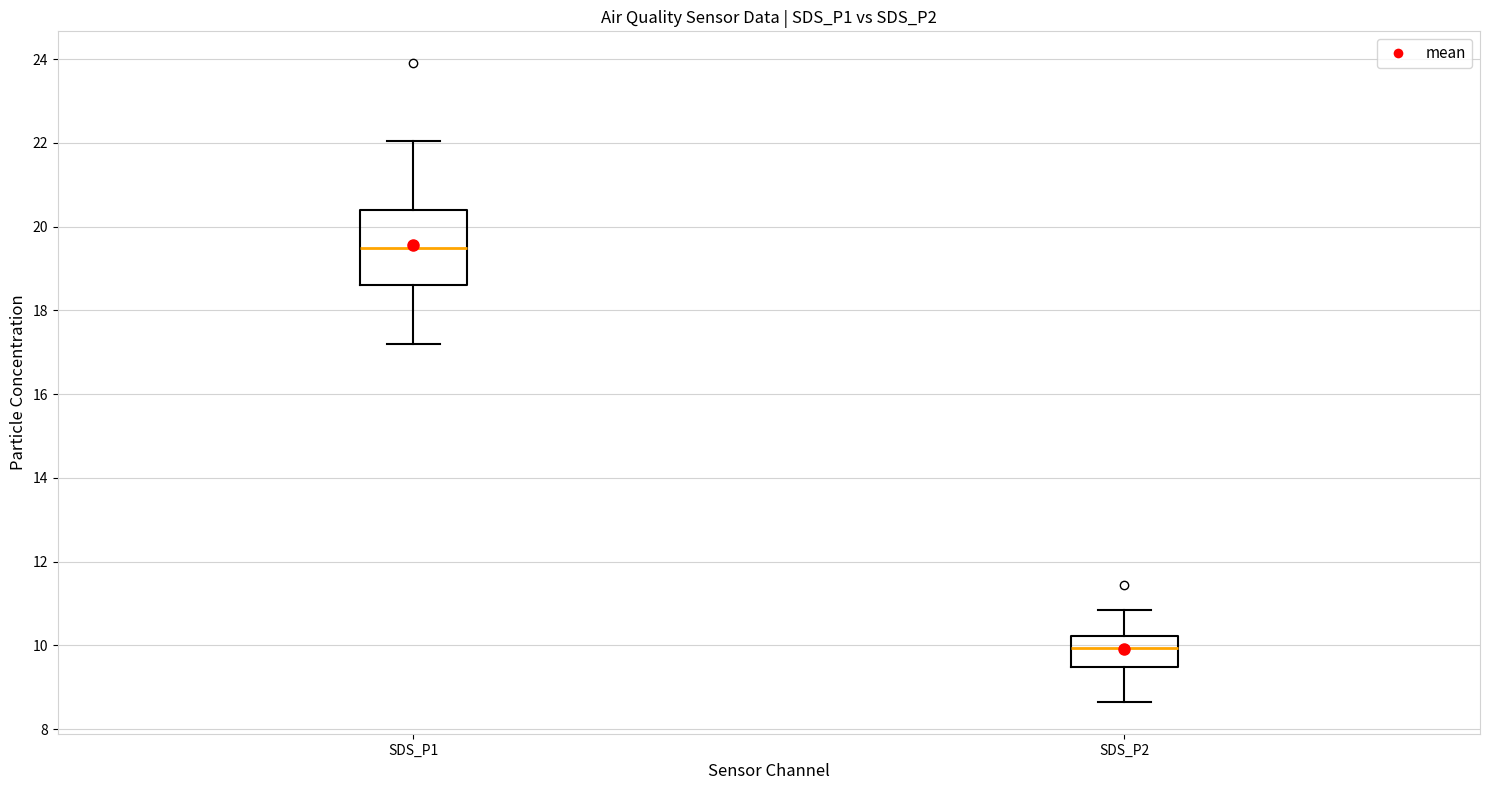

Reading left to right, read every box against the y-axis: the position of its median line, the range the box covers, and the ends of its whiskers. The values are not printed on the chart, so give them approximately, as read against the axis.

SDS_P1: median 19.4, box 18.6 to 20.4, whiskers 17.2 to 22.0
SDS_P2: median 10.0, box 9.4 to 10.2, whiskers 8.6 to 10.8